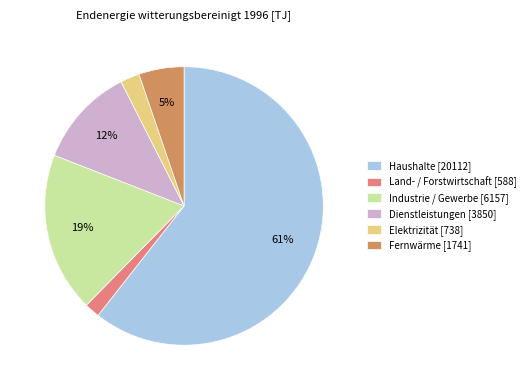

Which has a higher value, Elektrizität [738] or Industrie / Gewerbe [6157]?

Industrie / Gewerbe [6157]